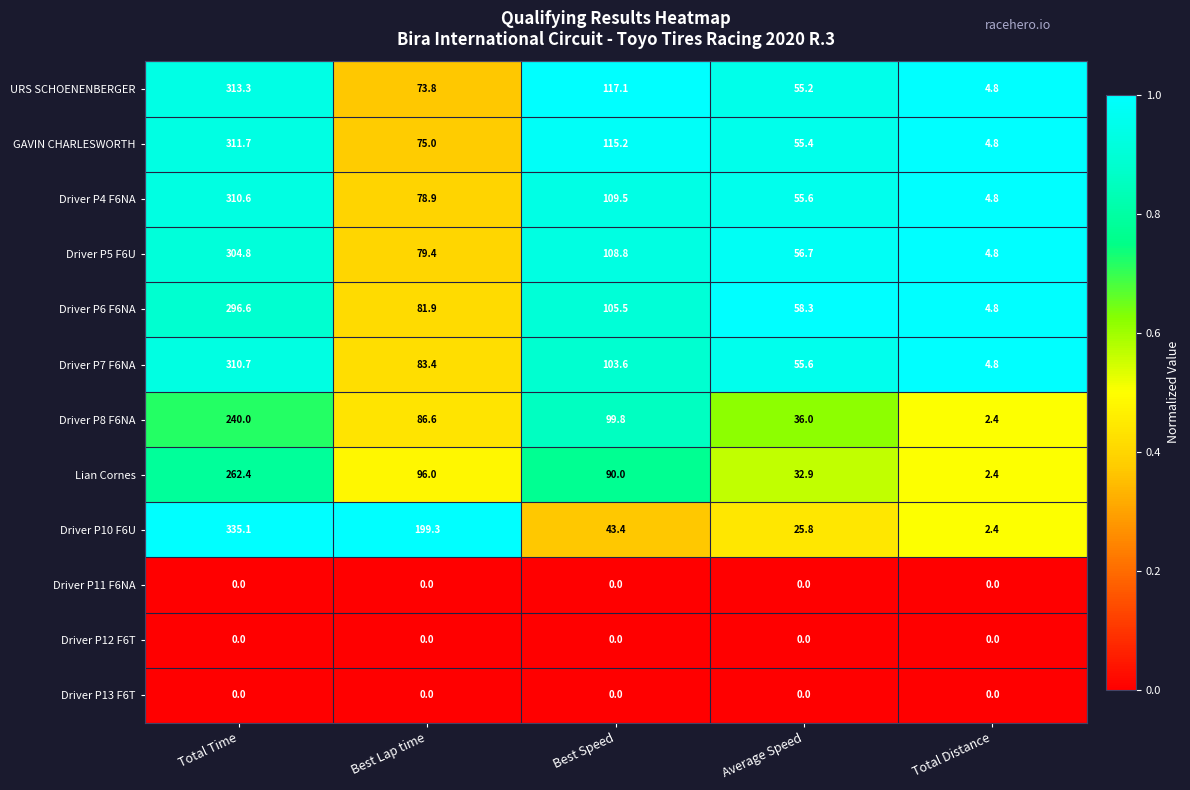

What is the approximate value of Driver P6 F6NA at Total Time?

296.6